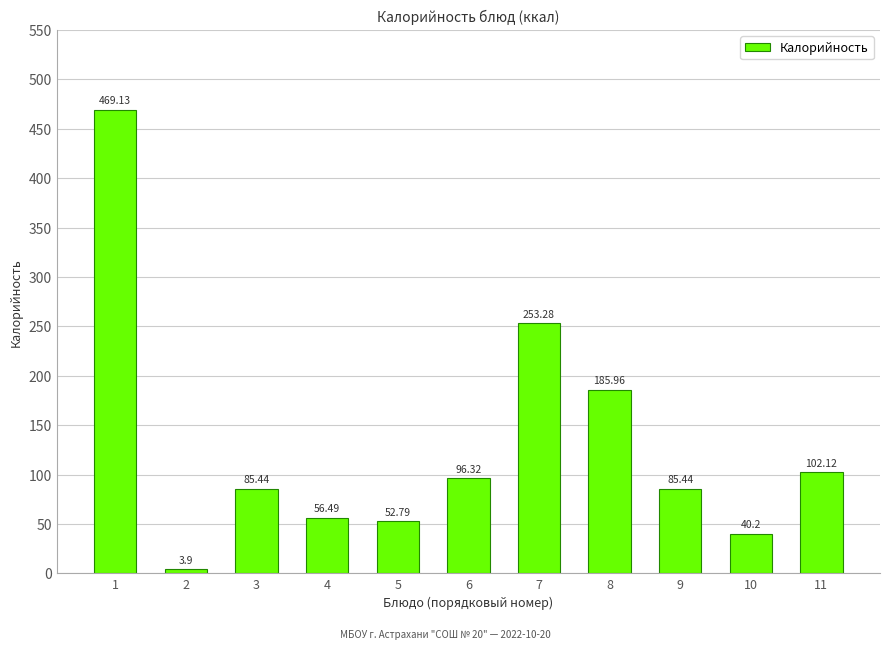

The chart shows a value of 85.4 at 9. True or false?

True